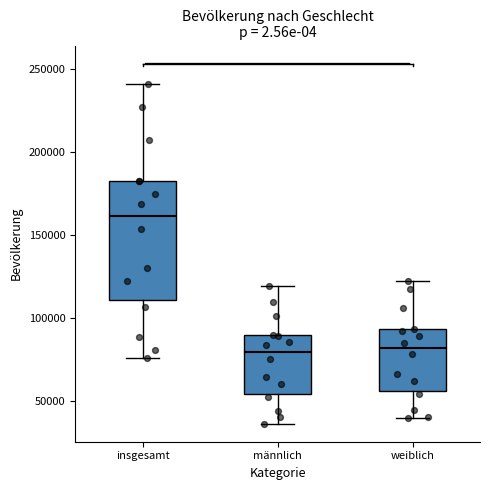

Which box has the highest median line?

insgesamt